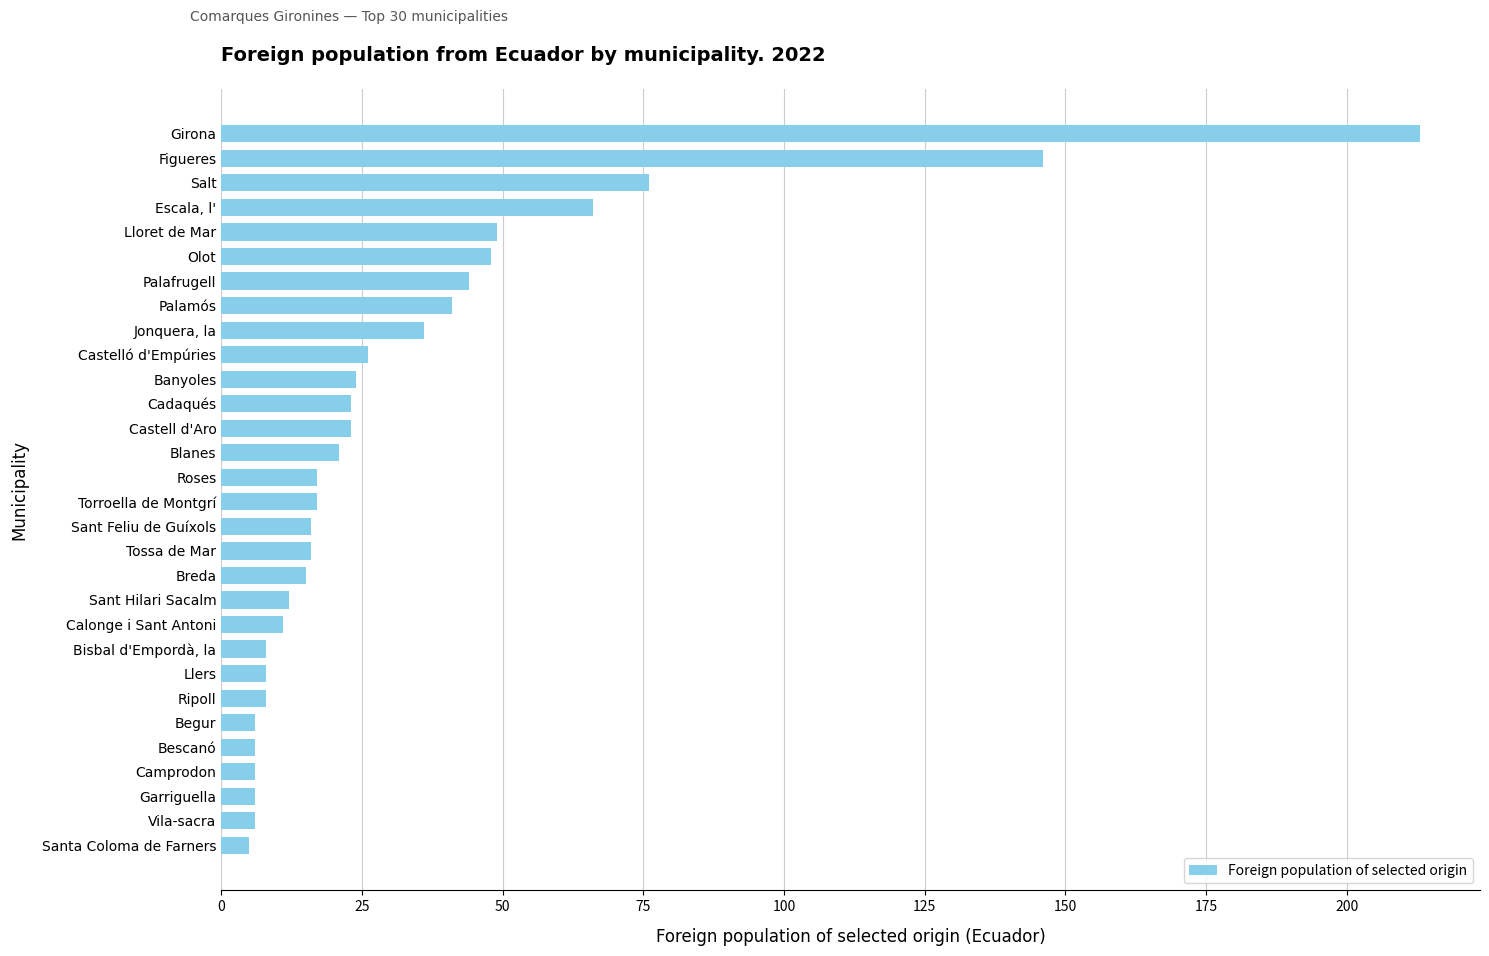

What is the smallest value displayed?

5